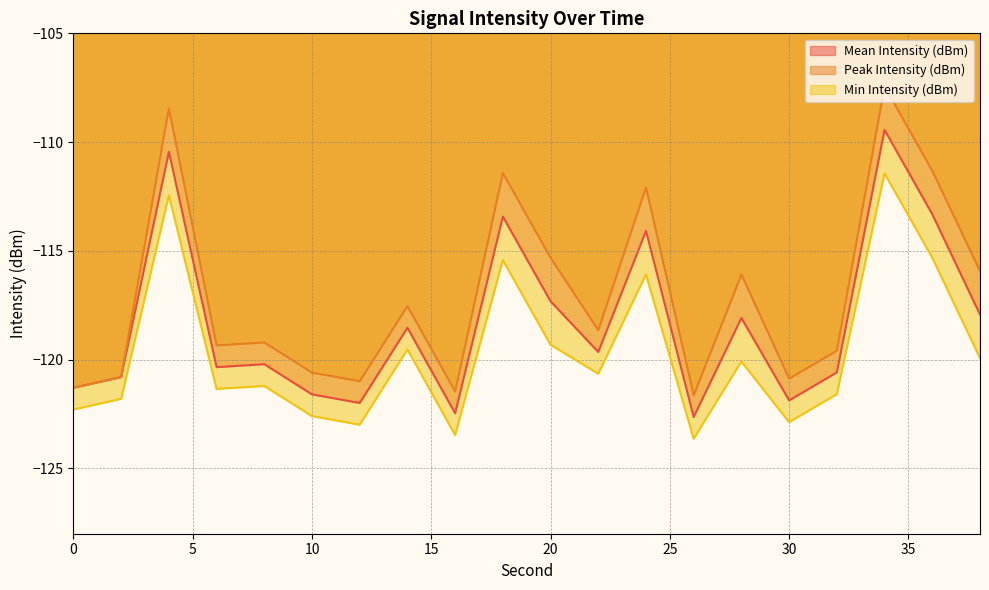

Which series has the largest total across all categories?

Peak Intensity (dBm)